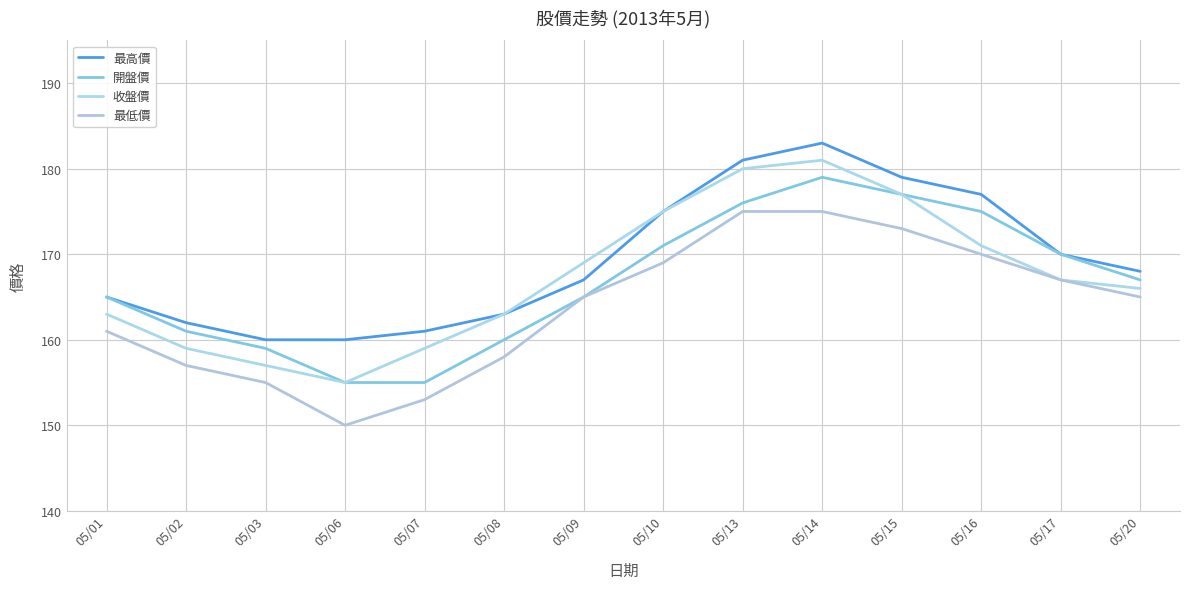

Does the chart display data point markers on the line(s)?

No